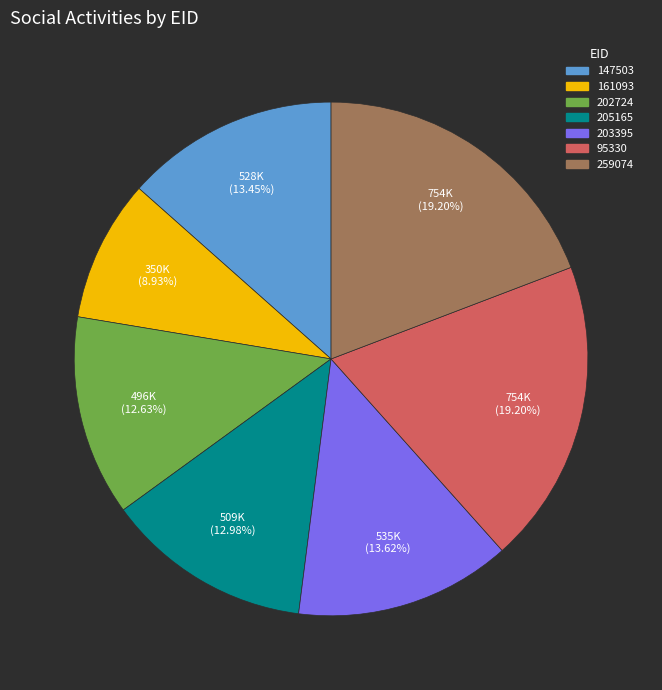

What is the ratio of the value at 161093 to the value at 203395?

0.7